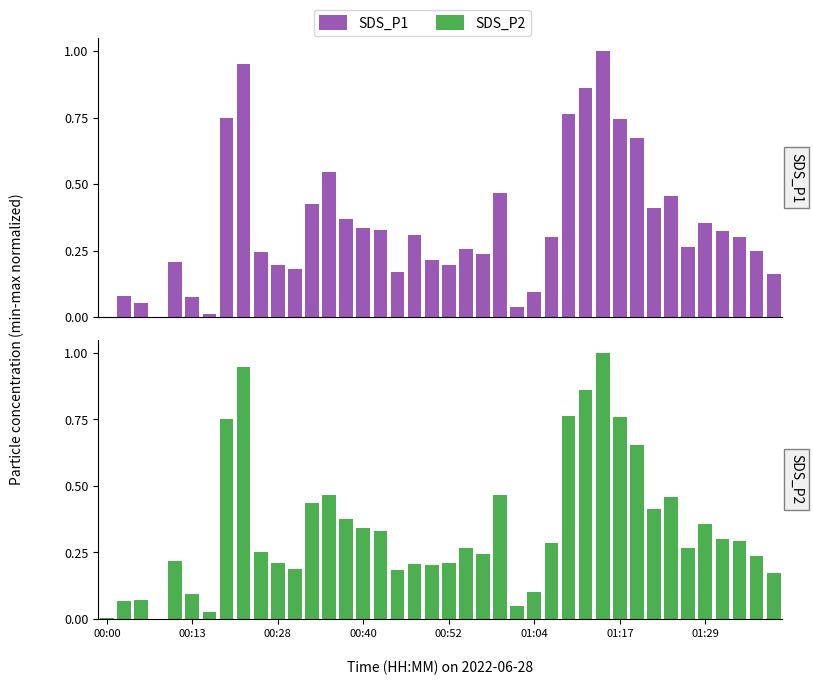

Are the bars horizontal?

No